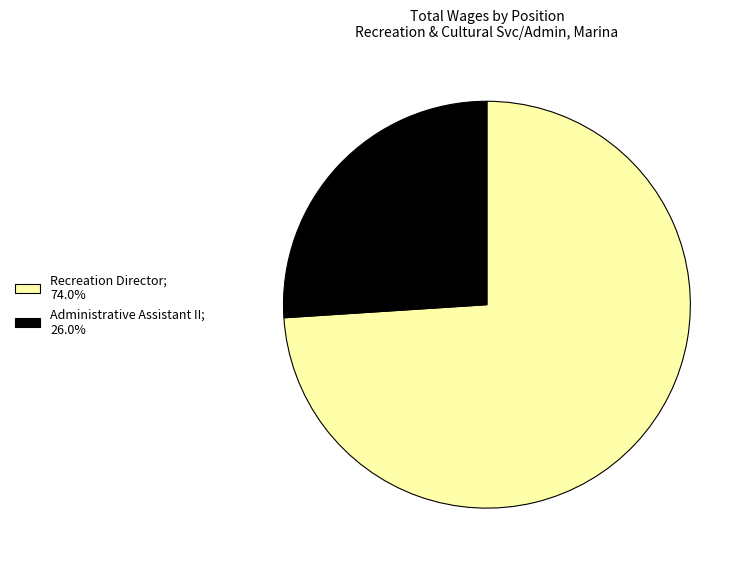

Which has a higher value, Recreation Director or Administrative Assistant II?

Recreation Director